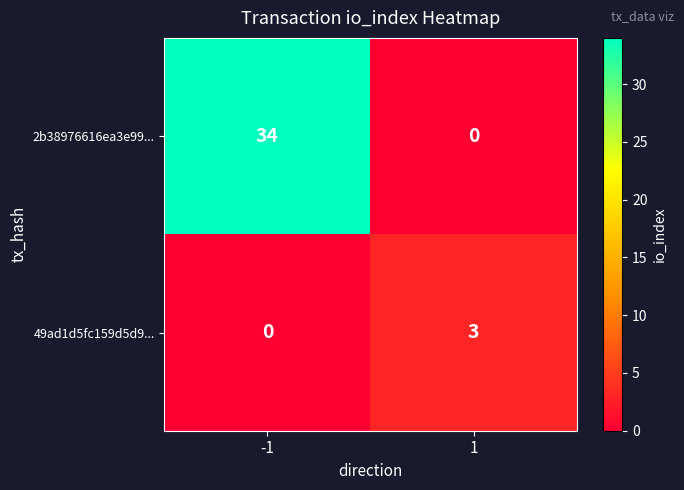

Rank the series by their maximum value, from highest to lowest.

2b38976616ea3e99..., 49ad1d5fc159d5d9...